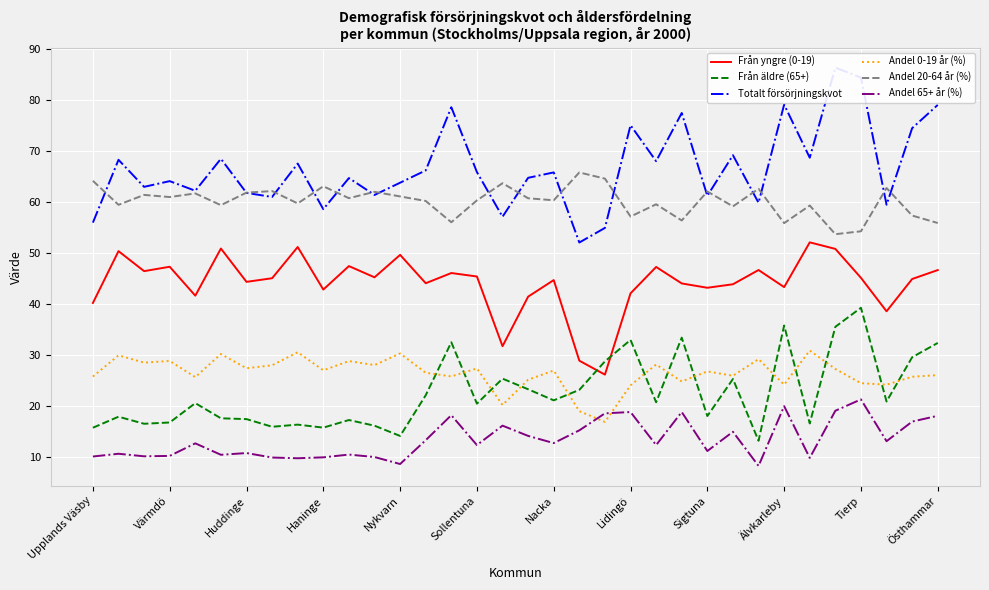

The Andel 65+ år (%) series shows 10.1 at Upplands Väsby. True or false?

True